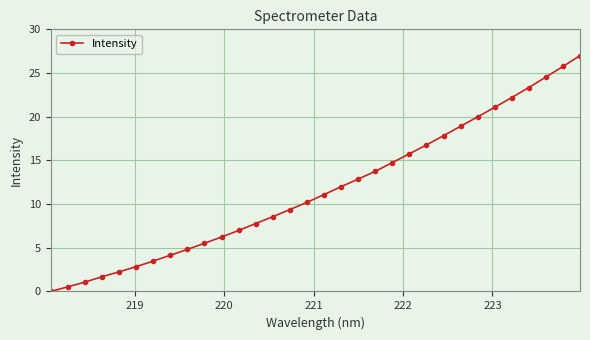

What is the difference between the maximum and minimum values?

27.0